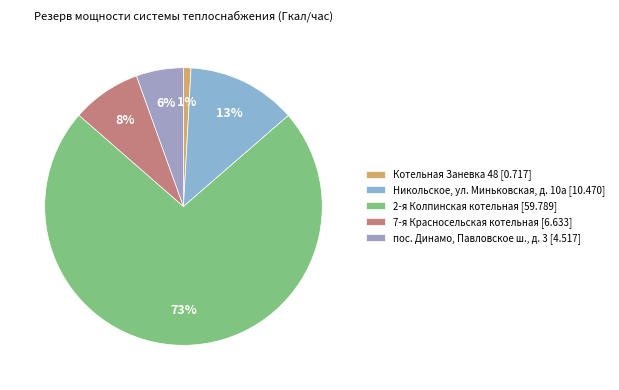

What is the smallest slice in the pie chart?

Котельная Заневка 48